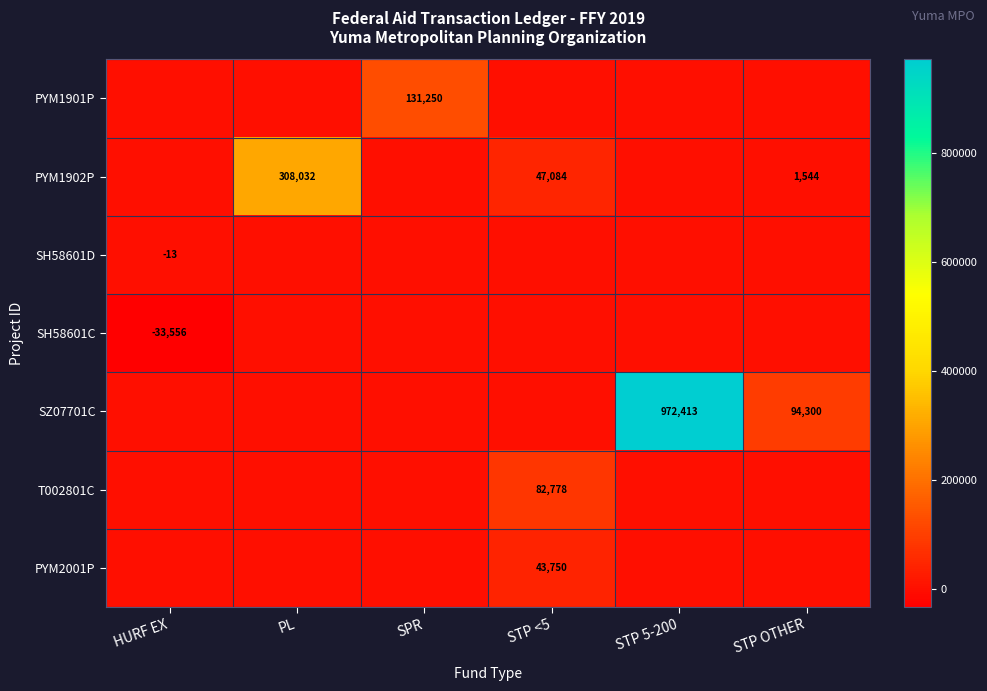

Is it true that SZ07701C equals 156804 at STP OTHER?

False